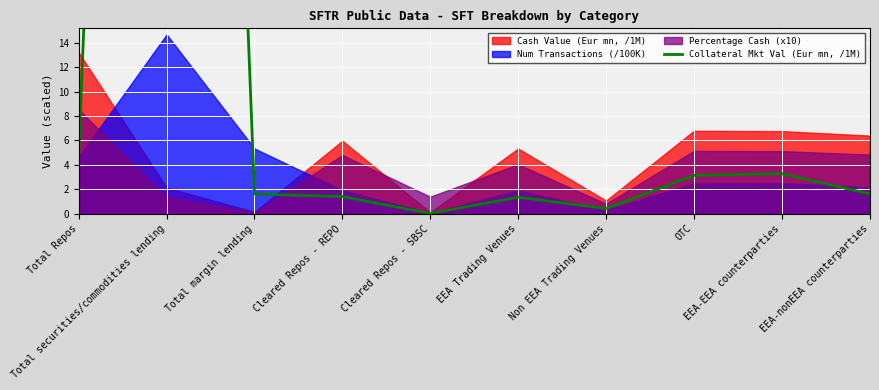

At which label does the data first exceed 1?

Total Repos